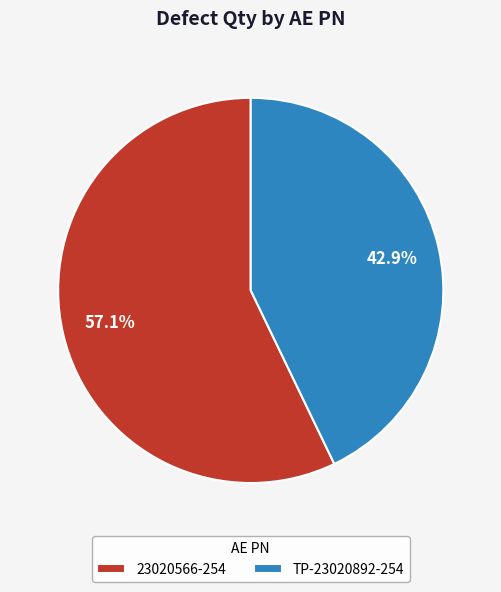

Does 23020566-254 represent more than half of the total?

Yes